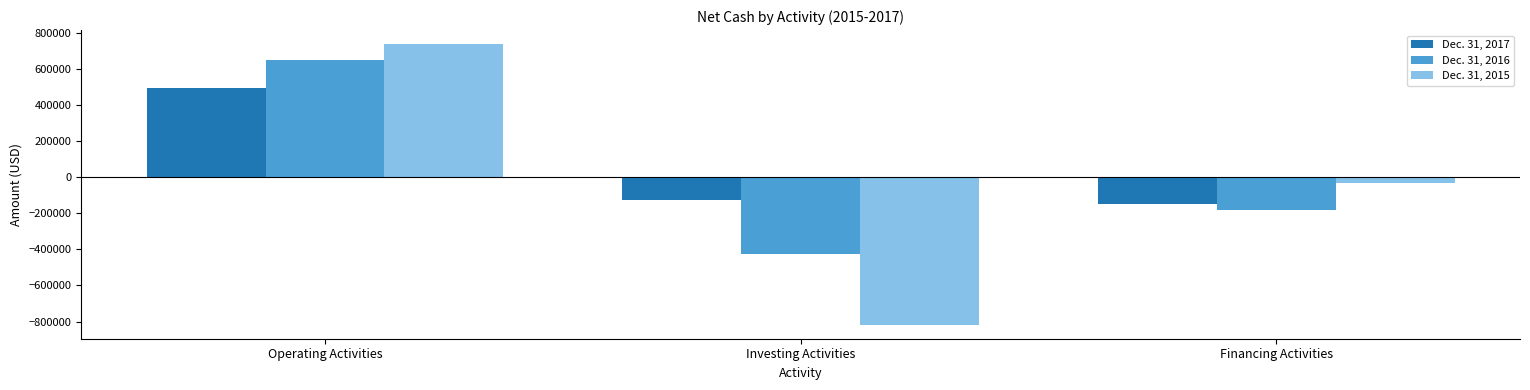

What is the label of the 1st bar from the left?

Operating Activities